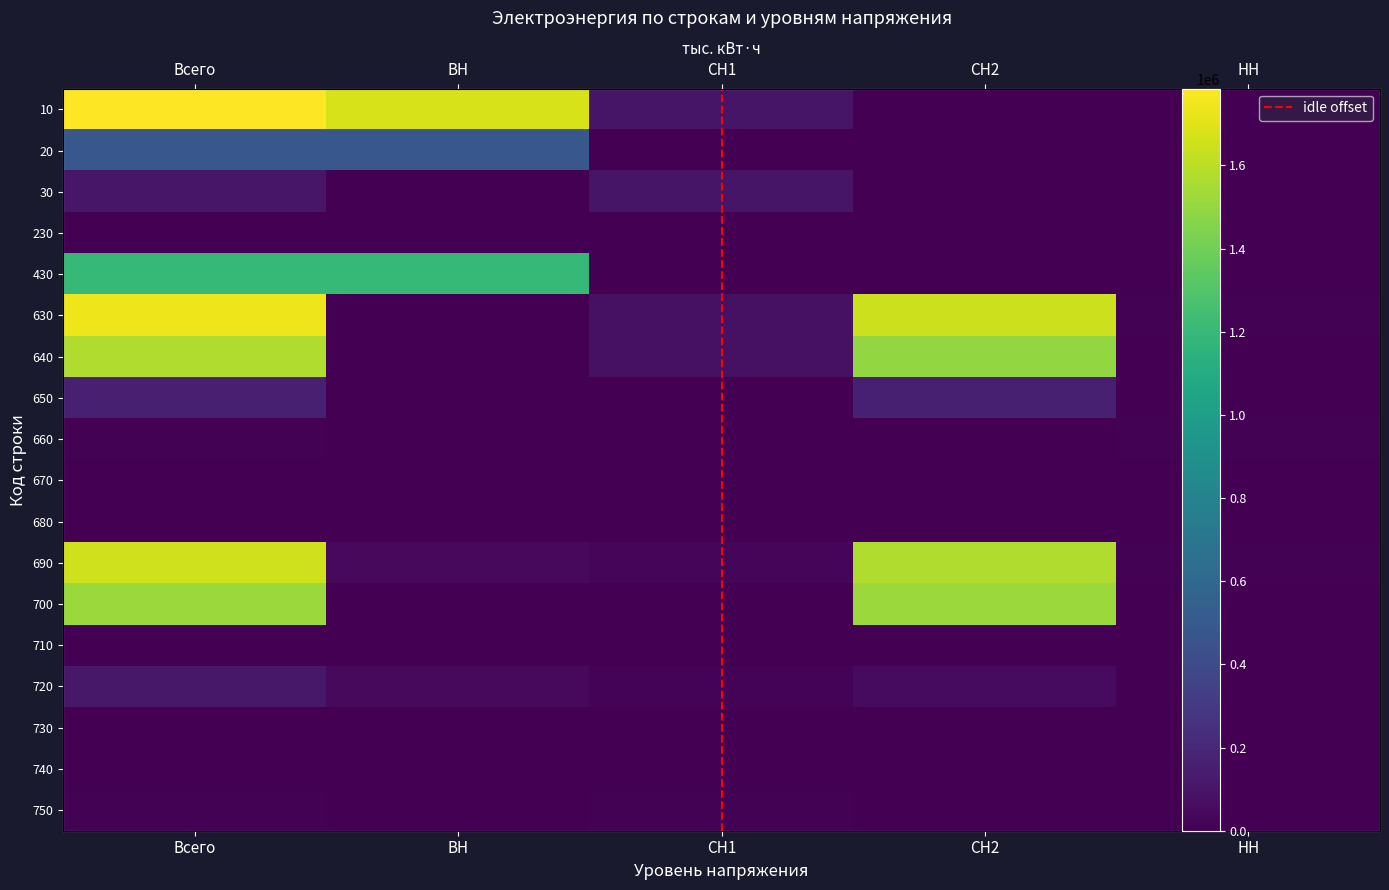

Is it true that 430 equals 2045227.8 at ВН?

False